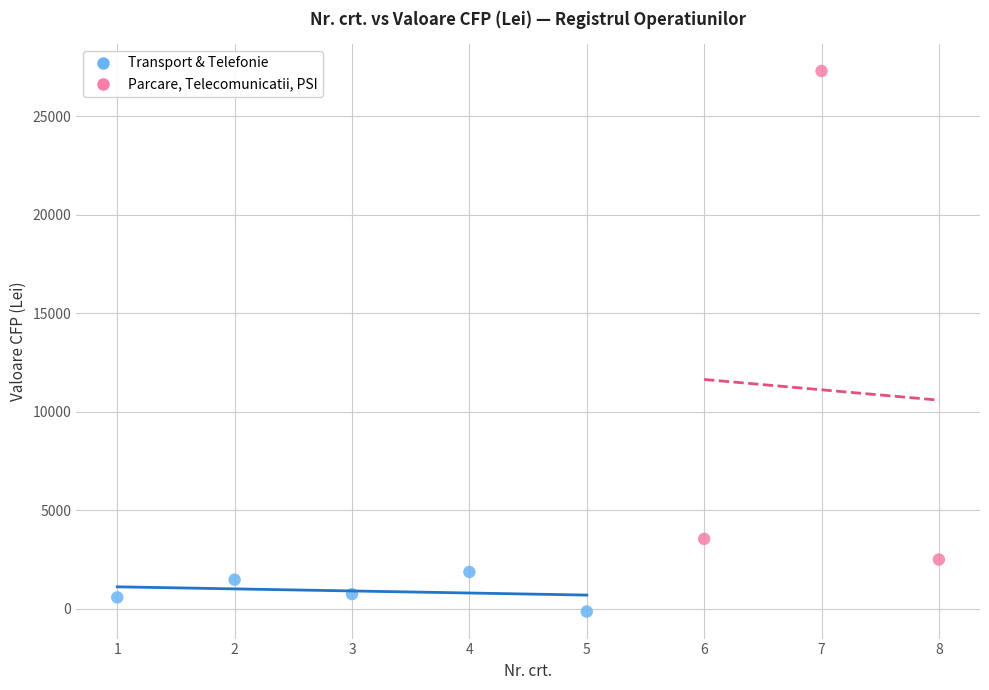

What are all the series names shown in the legend?

Transport & Telefonie, Parcare, Telecomunicatii, PSI